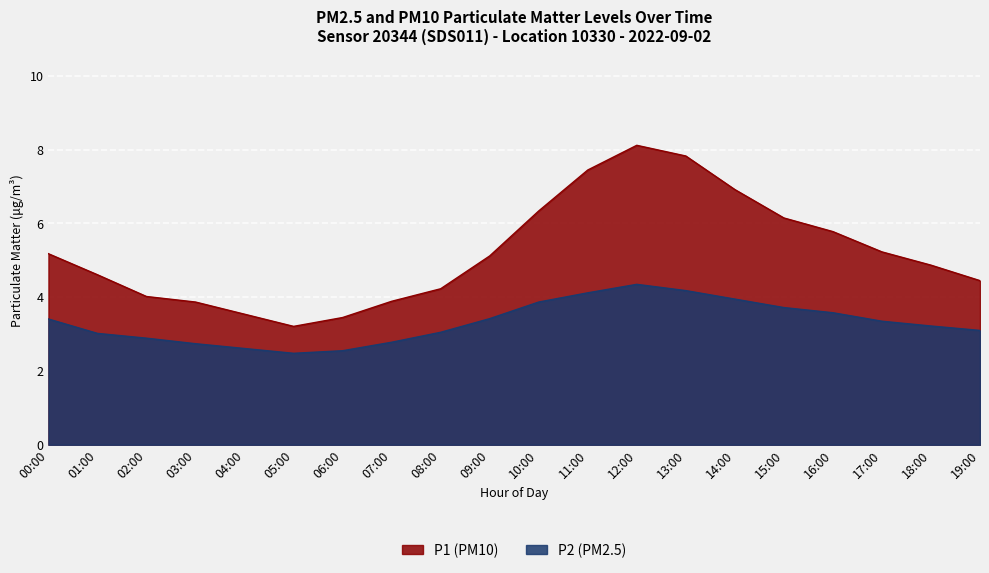

What is the difference between the P2 values at 17:00 and 04:00?

0.7